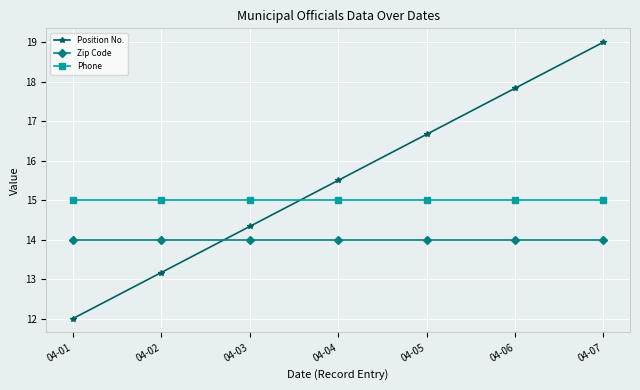

Rank the series by their maximum value, from lowest to highest.

Zip Code, Phone, Position No.